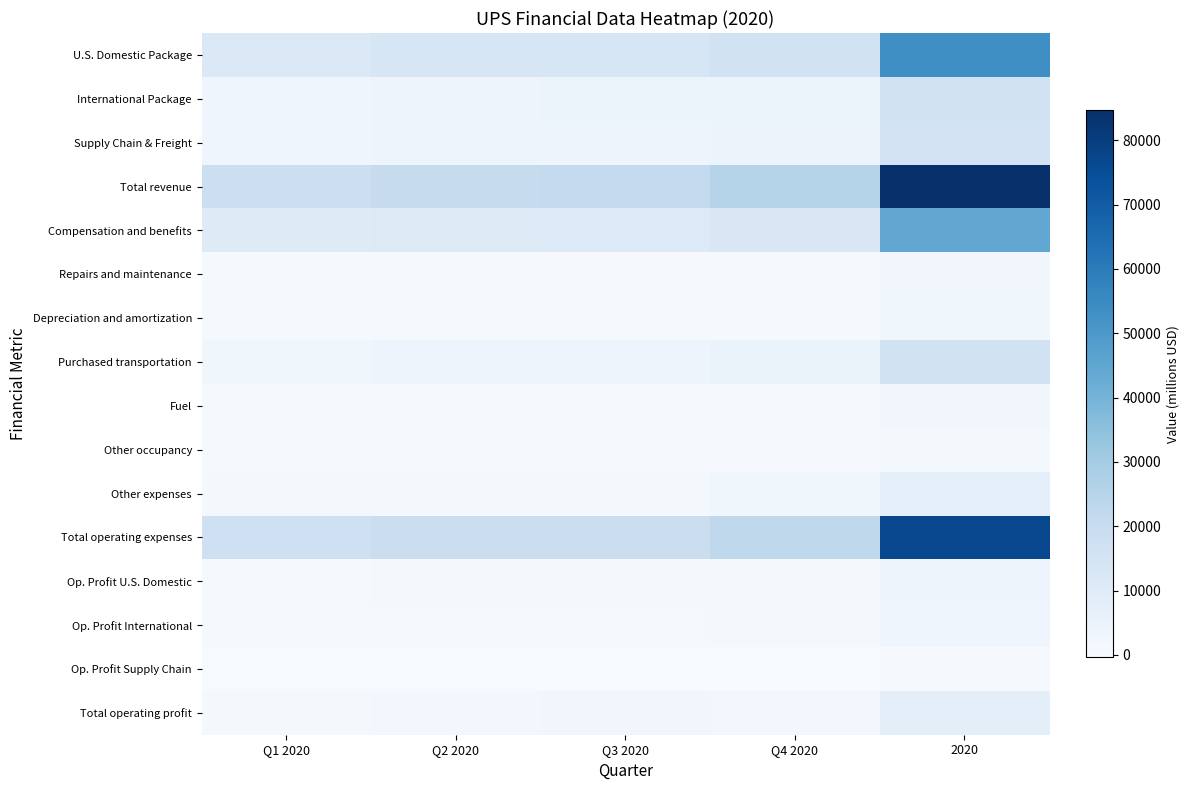

Count the number of data series in this chart.

16